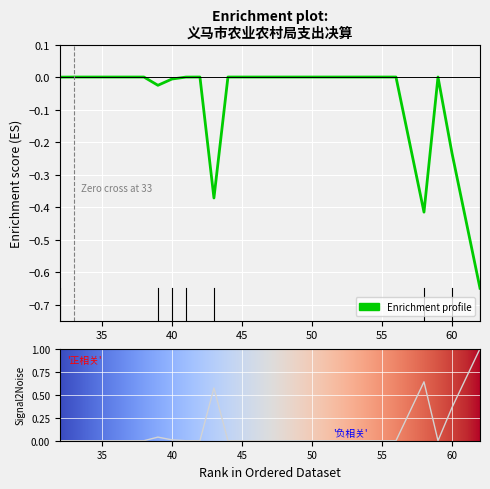

Is it true that the value at 42 is -0.4?

False